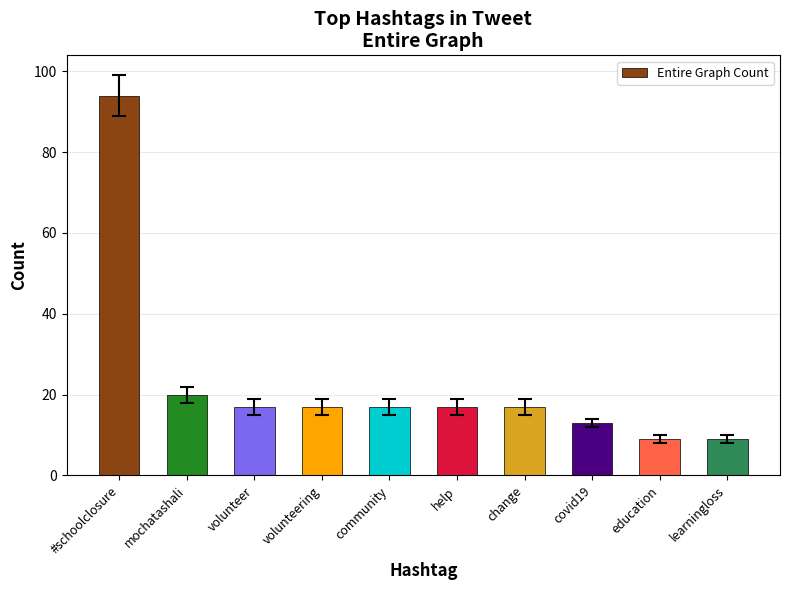

Which has a higher value, volunteering or education?

volunteering